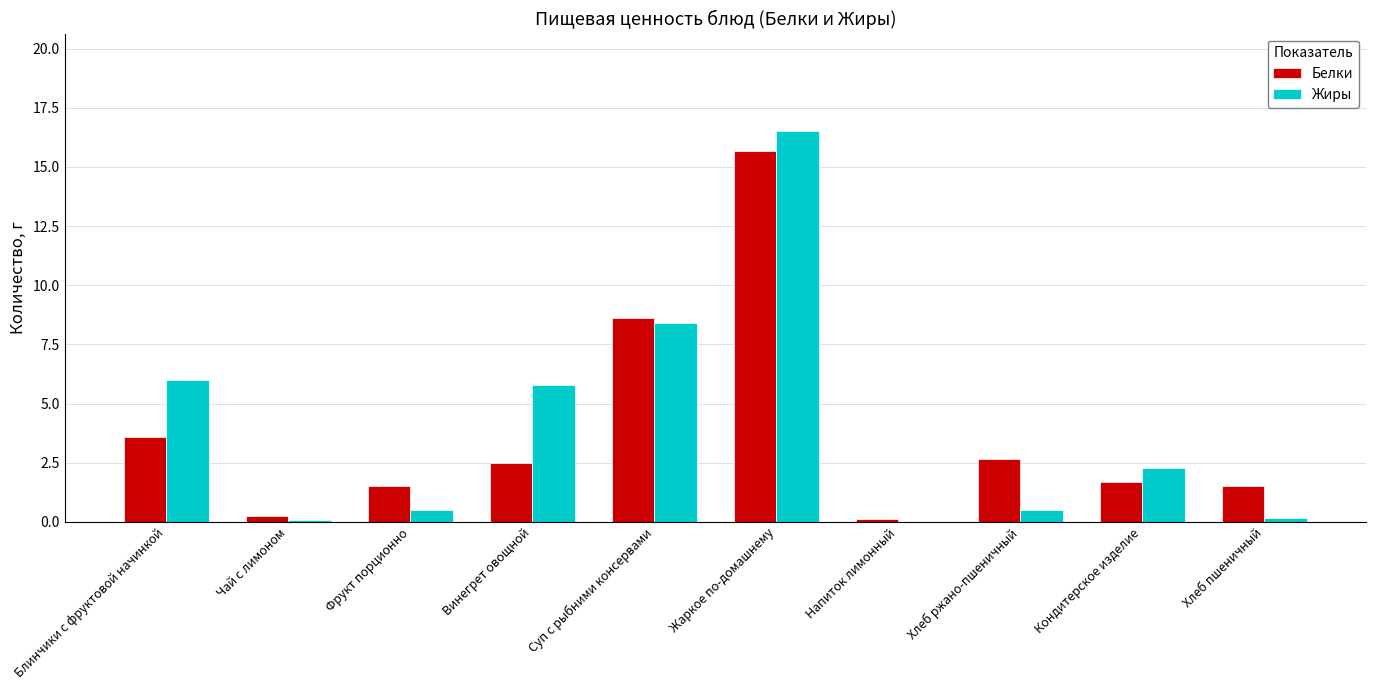

The value of Жиры at Напиток лимонный is -11.1. True or false?

False